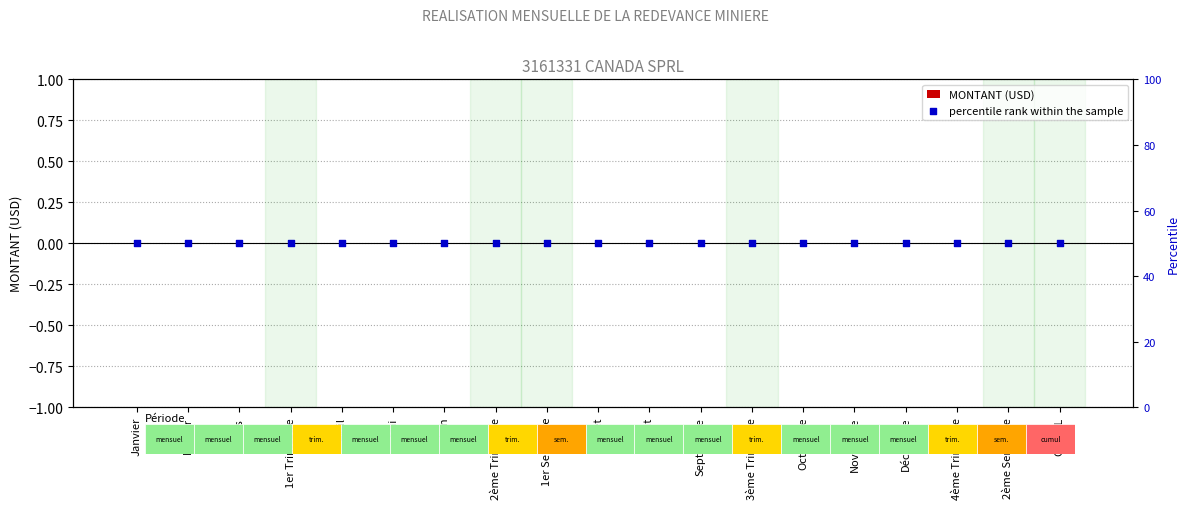

Which series contains the lowest Y value?

MONTANT (USD)